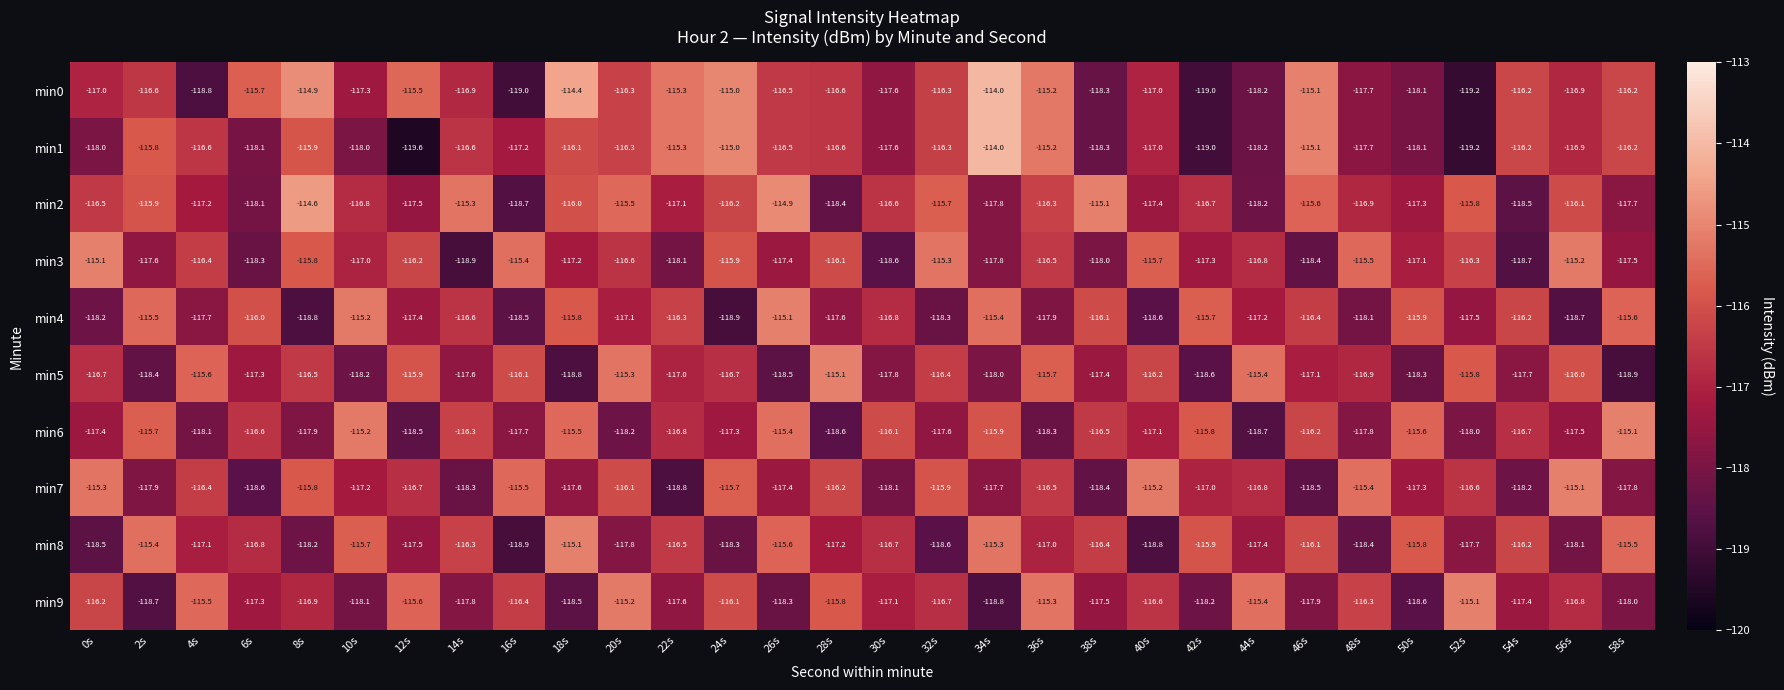

Between 0s and 52s, which series saw the biggest shift?

min0